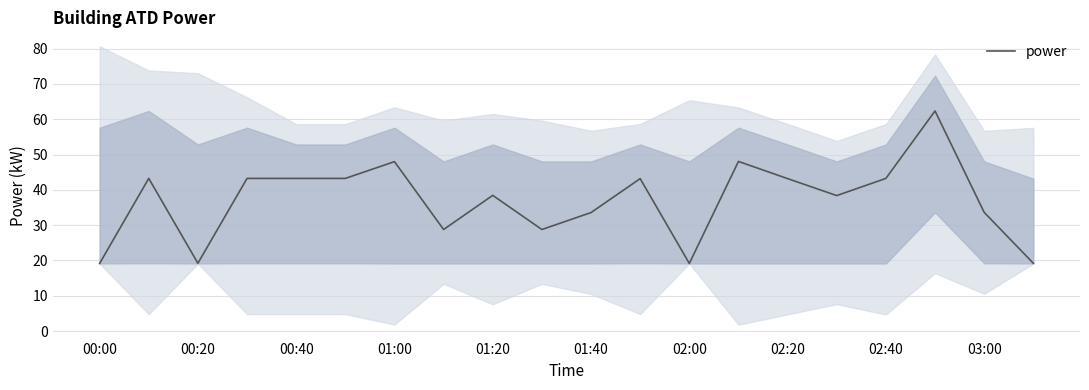

What is the average value?

37.0